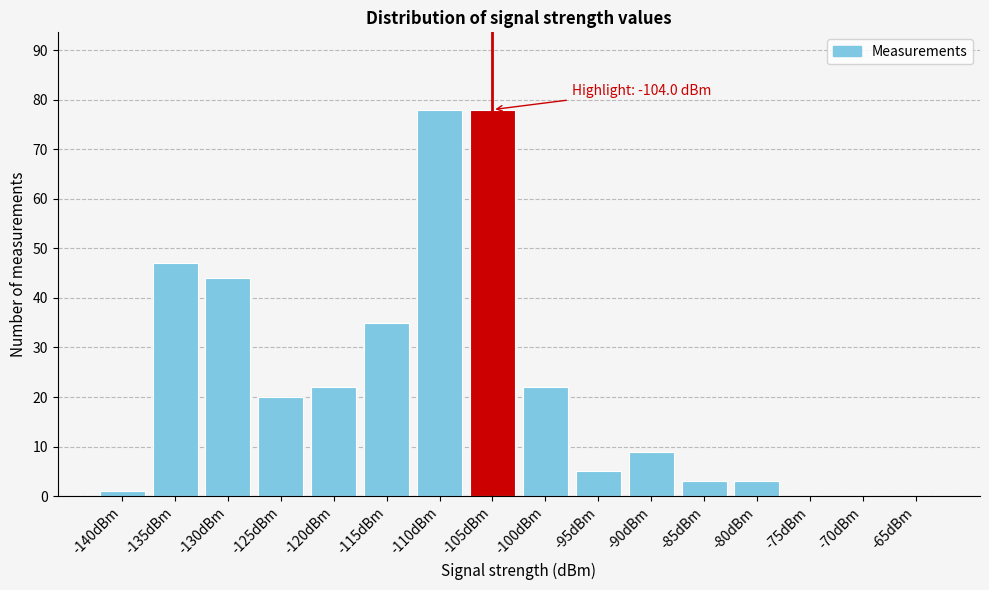

Reading left to right, what are all the values shown in this chart?

-140dBm=1	-135dBm=47	-130dBm=44	-125dBm=20	-120dBm=22	-115dBm=35	-110dBm=78	-105dBm=78	-100dBm=22	-95dBm=5	-90dBm=9	-85dBm=3	-80dBm=3	-75dBm=0	-70dBm=0	-65dBm=0